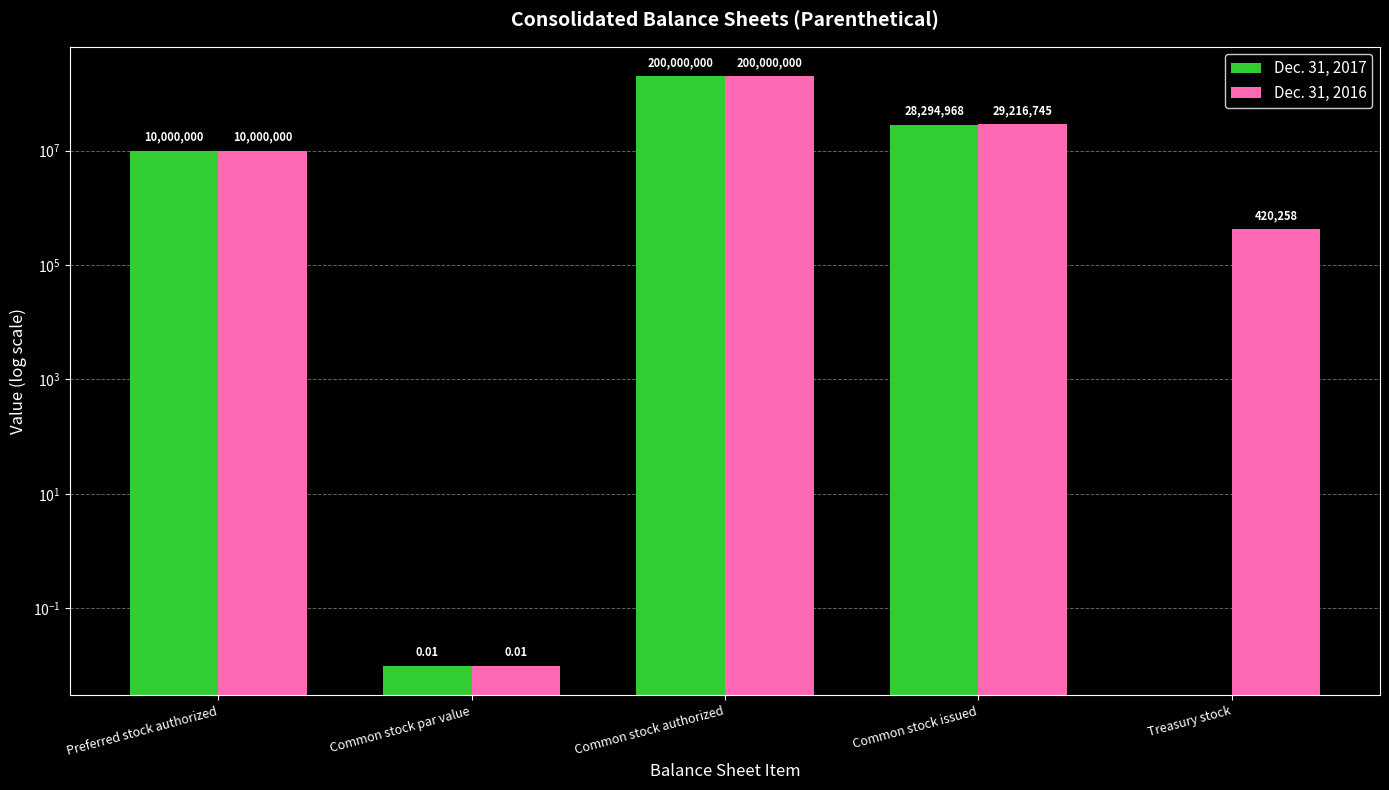

How many data points in Dec. 31, 2016 are above 10000000?

2